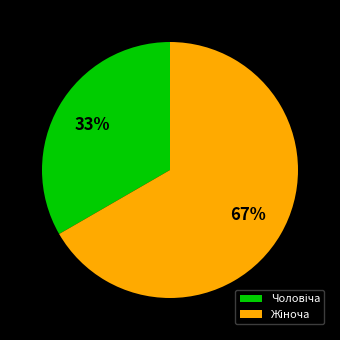

Does any single category account for the majority?

Yes